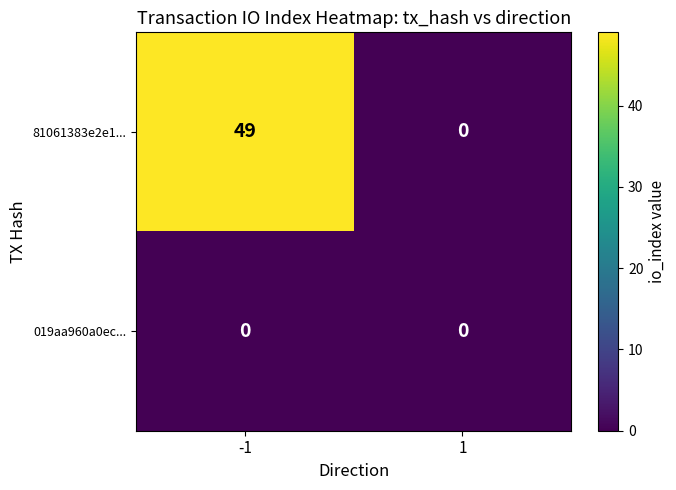

Count the 81061383e2e1... values in the range 0 to 49.

2